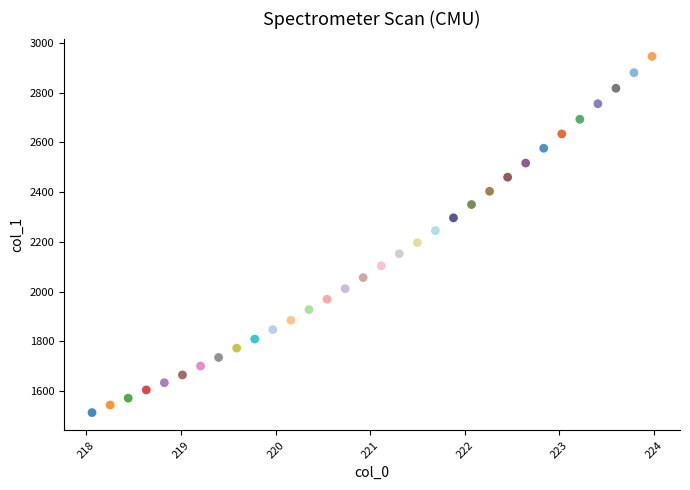

What is the range of X values (max minus min)?

5.9